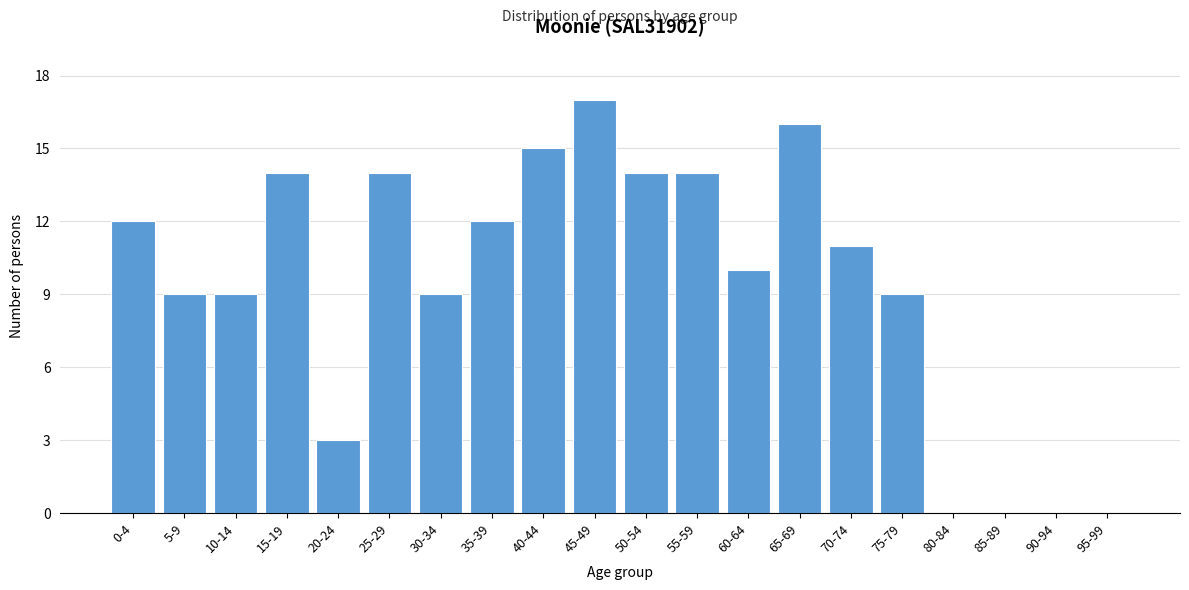

Reading left to right, what are all the values shown in this chart?

0-4=12	5-9=9	10-14=9	15-19=14	20-24=3	25-29=14	30-34=9	35-39=12	40-44=15	45-49=17	50-54=14	55-59=14	60-64=10	65-69=16	70-74=11	75-79=9	80-84=0	85-89=0	90-94=0	95-99=0